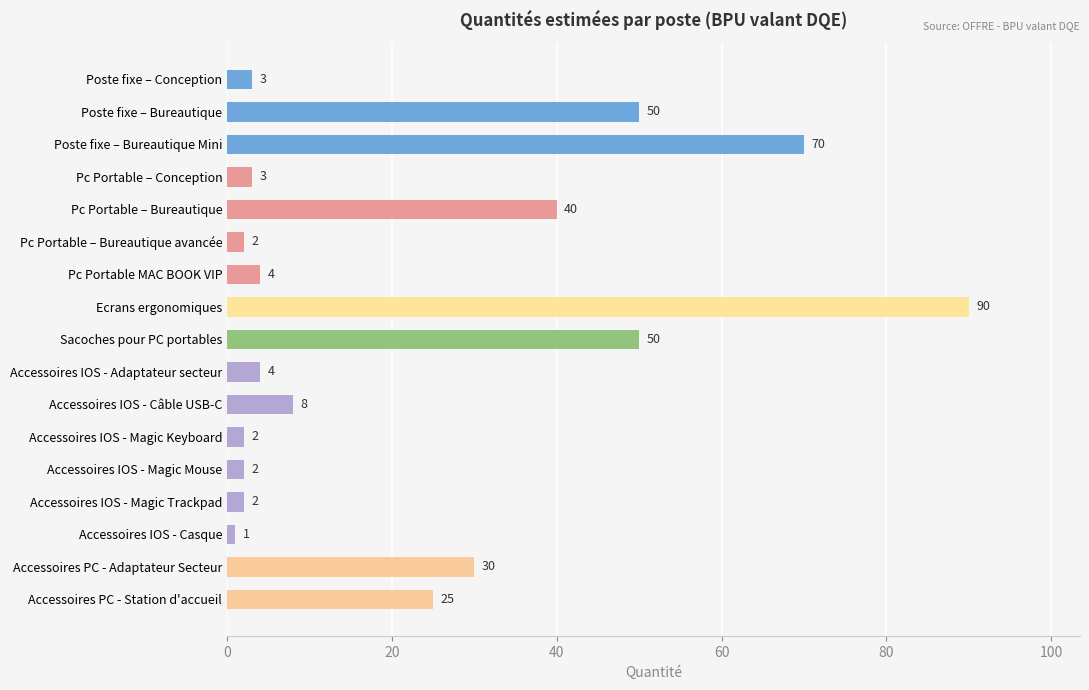

Is it true that the value at Sacoches pour PC portables is 32?

False